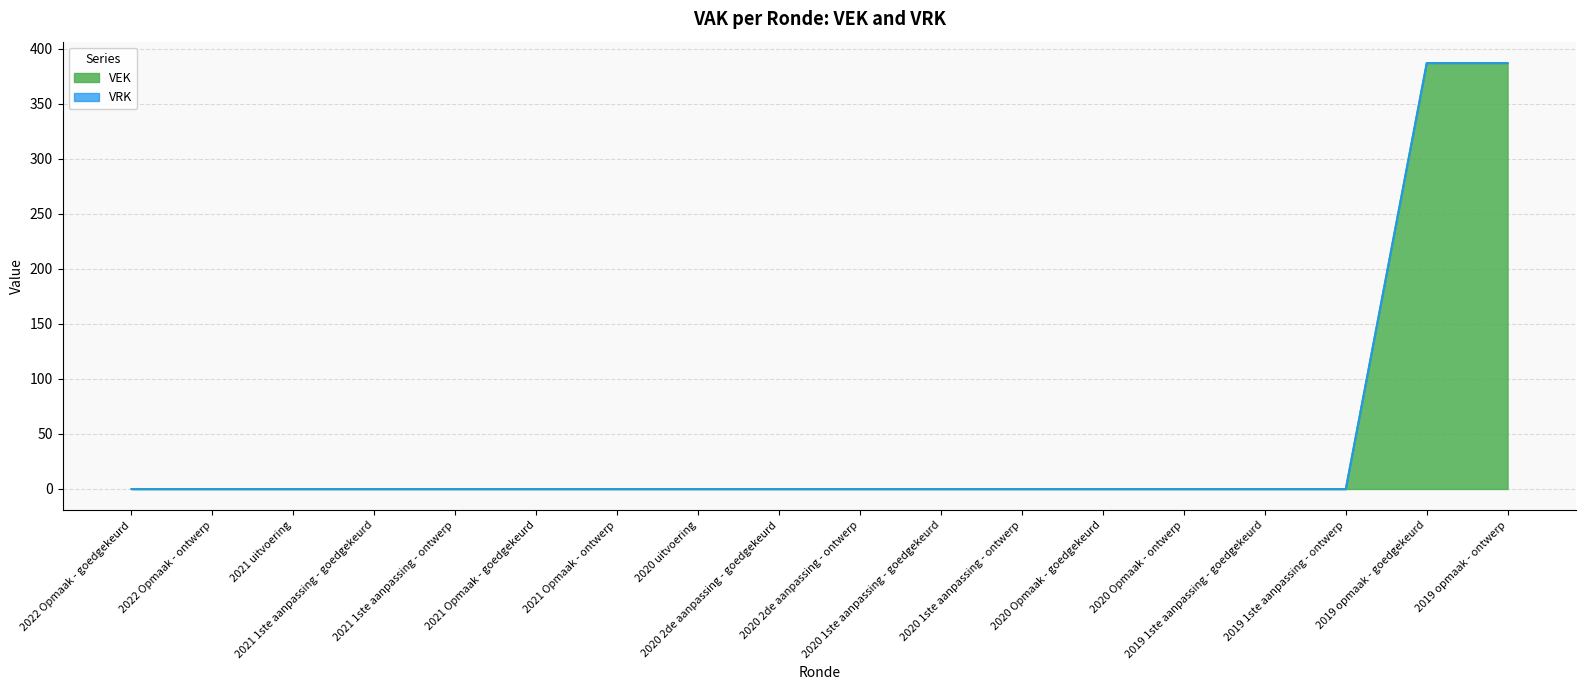

Does the chart have visible grid lines?

Yes